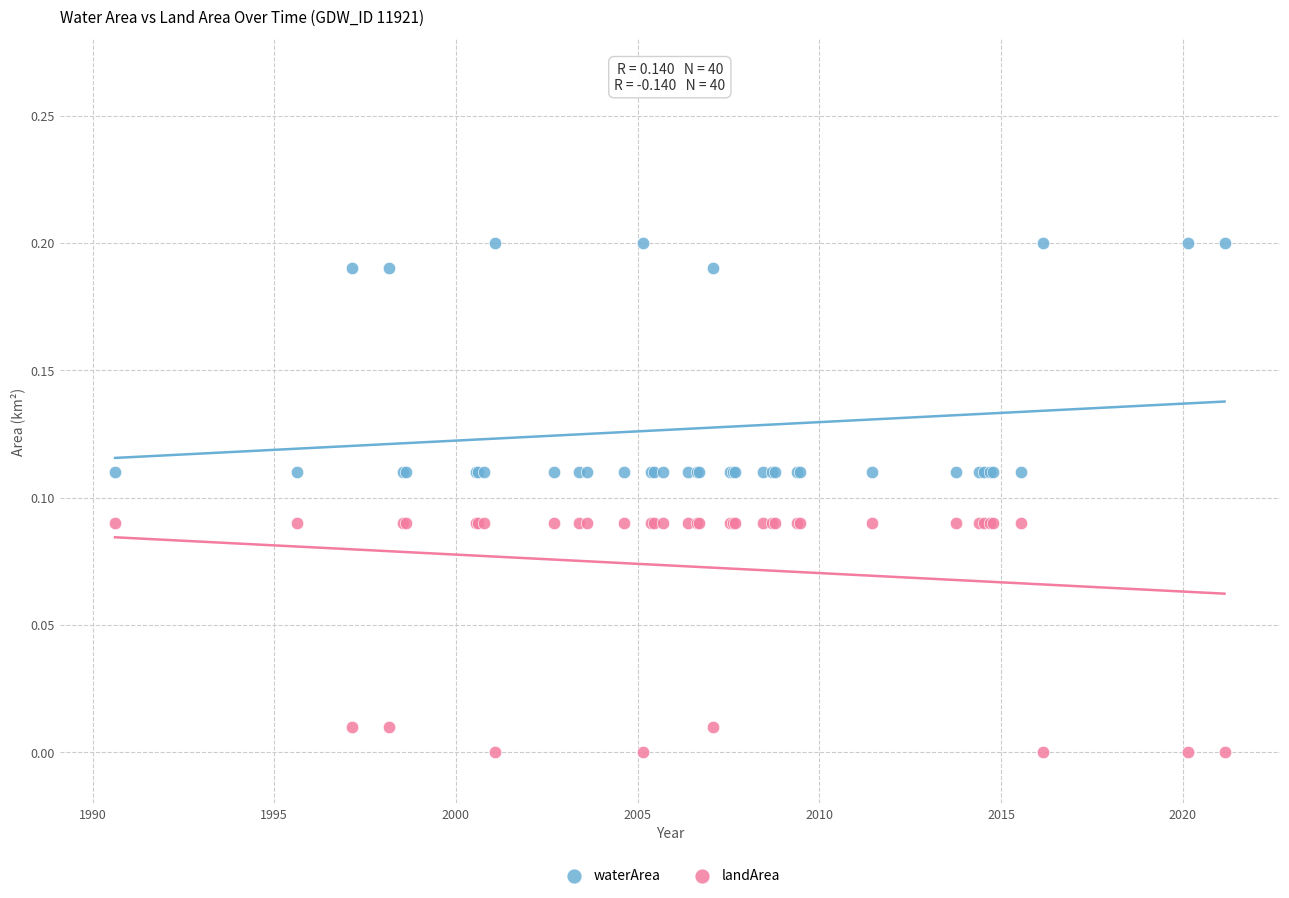

What is the X range (max minus min) for the scatter plot?

30.5